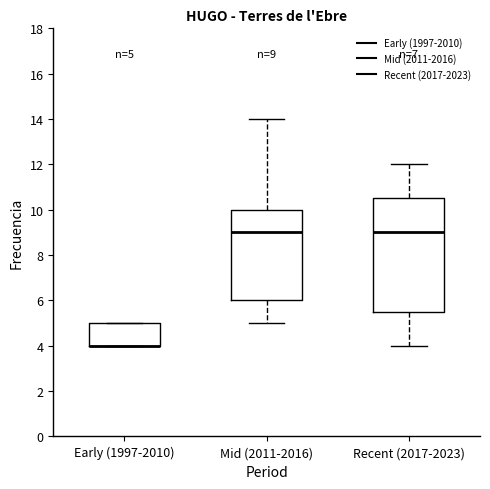

Which box is the tallest, from its lower edge to its upper edge?

Recent (2017-2023)